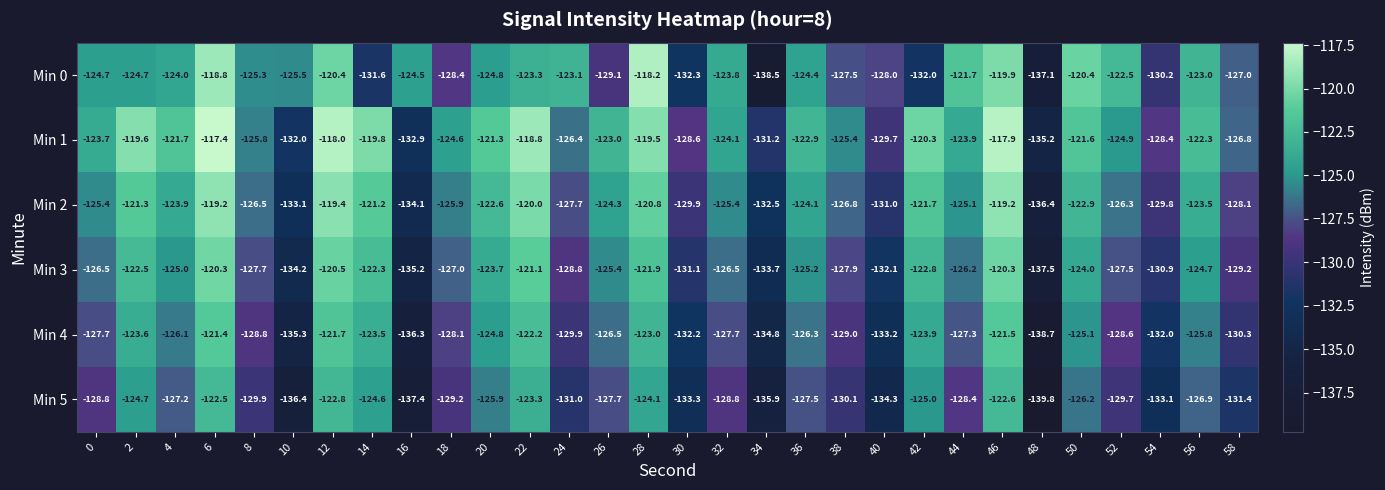

What is the difference between the maximum and minimum values in the Min 3 series?

17.2